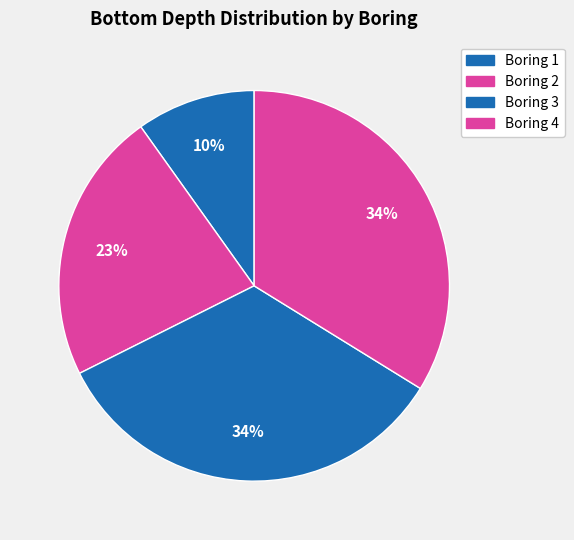

To the nearest percent, what is the difference between the Boring 1 and Boring 2 slice percentages?

13%